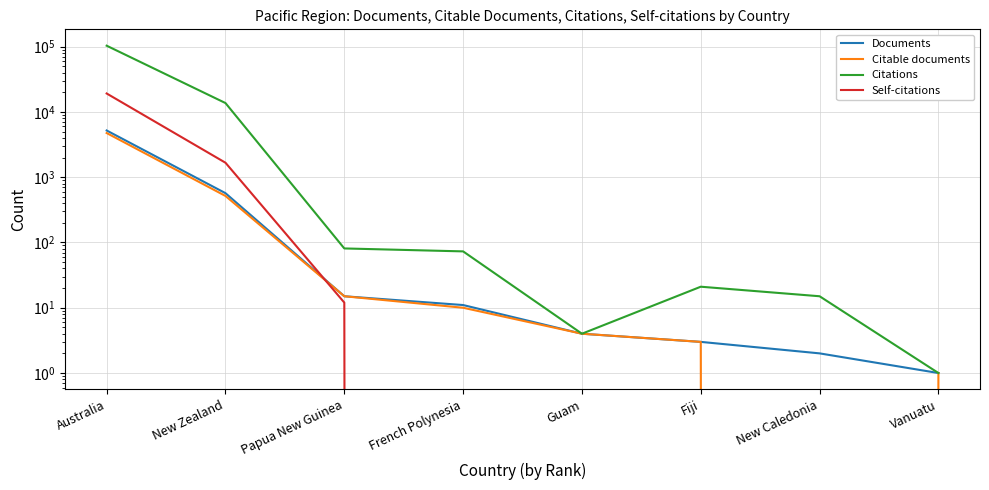

What is the sum of the Documents values at Australia and Guam?

5197